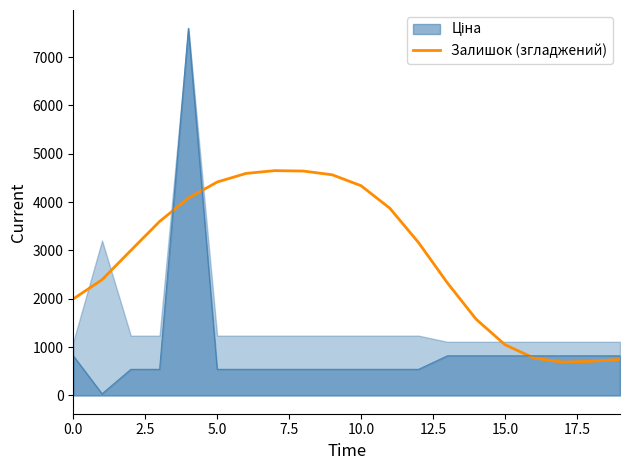

True or false: Залишок (згладжений) has a value of 1996.5 at 0.0.

True